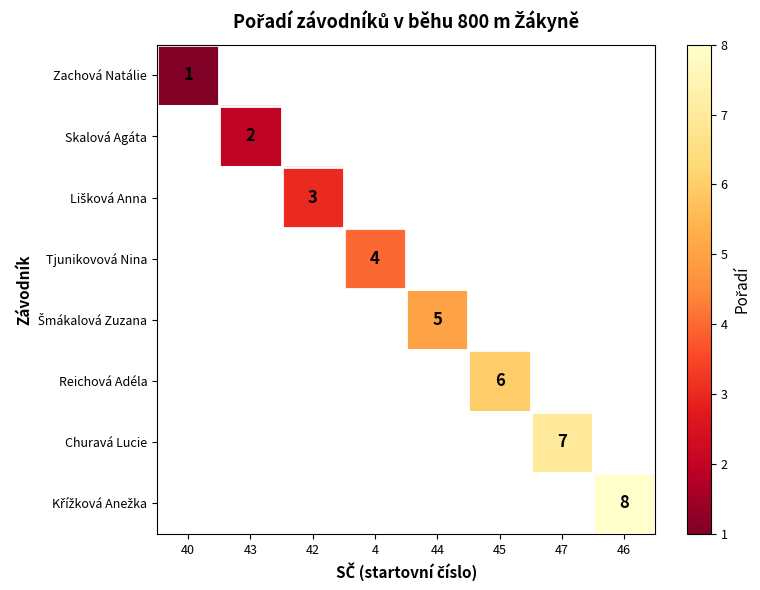

Which category has the highest value in the Skalová Agáta series?

40